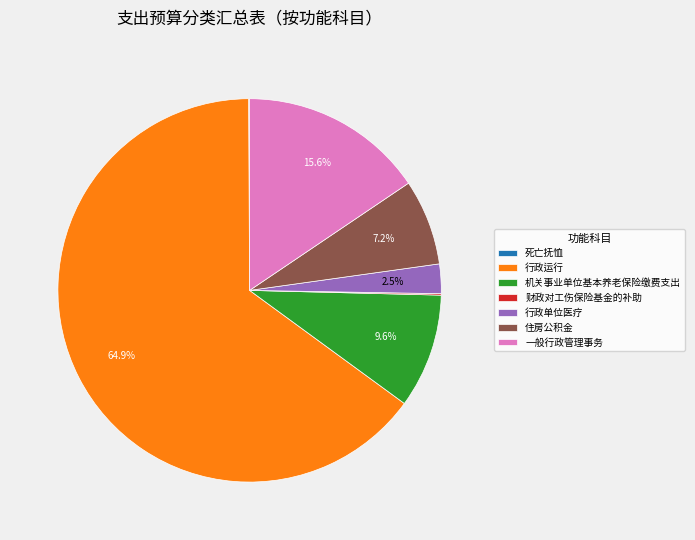

Which slice is the largest?

行政运行